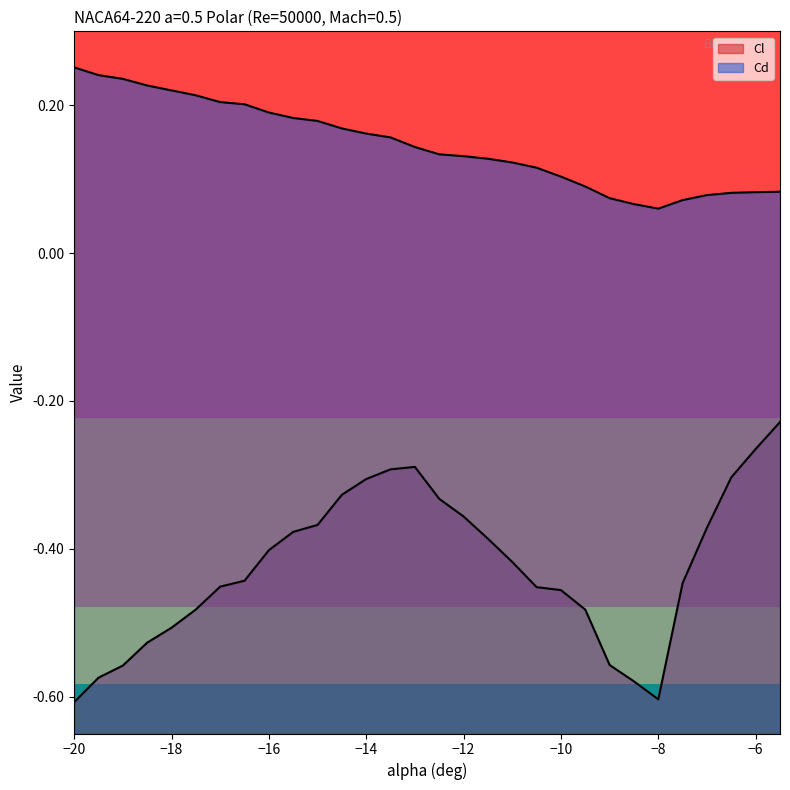

What is the label of the 2nd point from the left?

-19.5